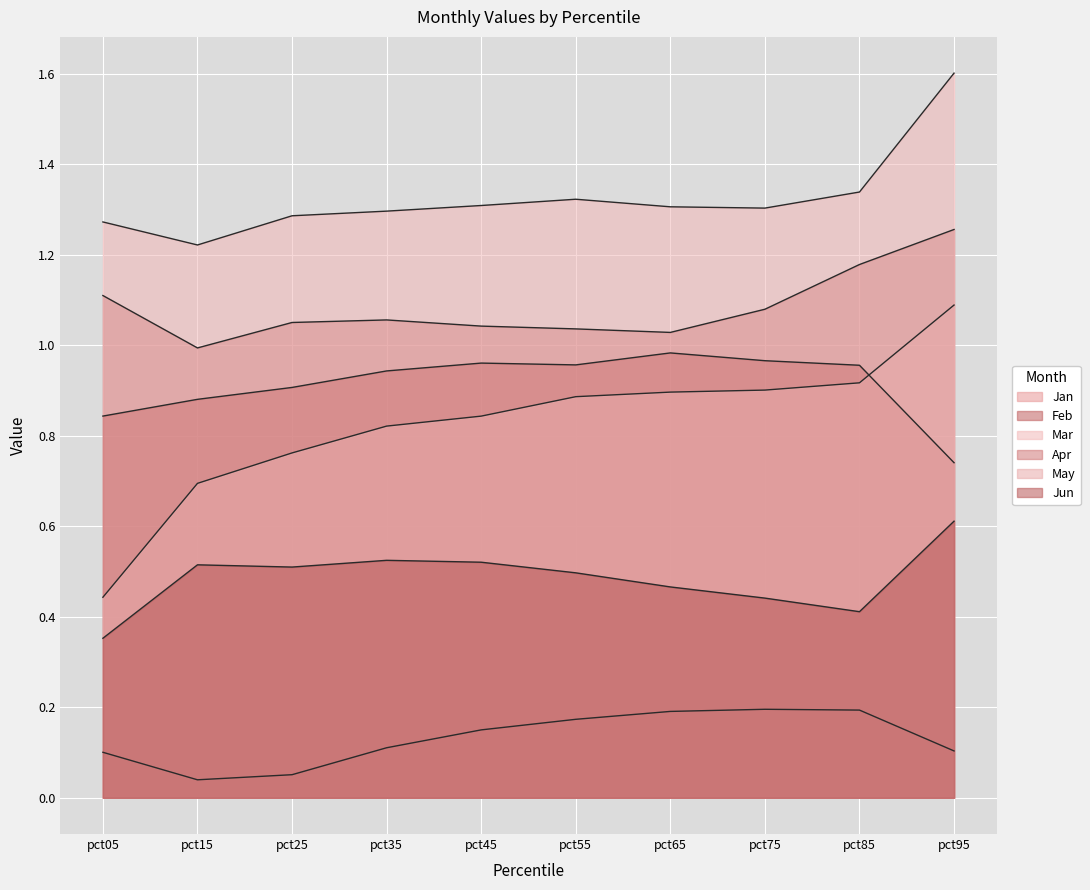

What is the maximum value shown in the chart?

1.6